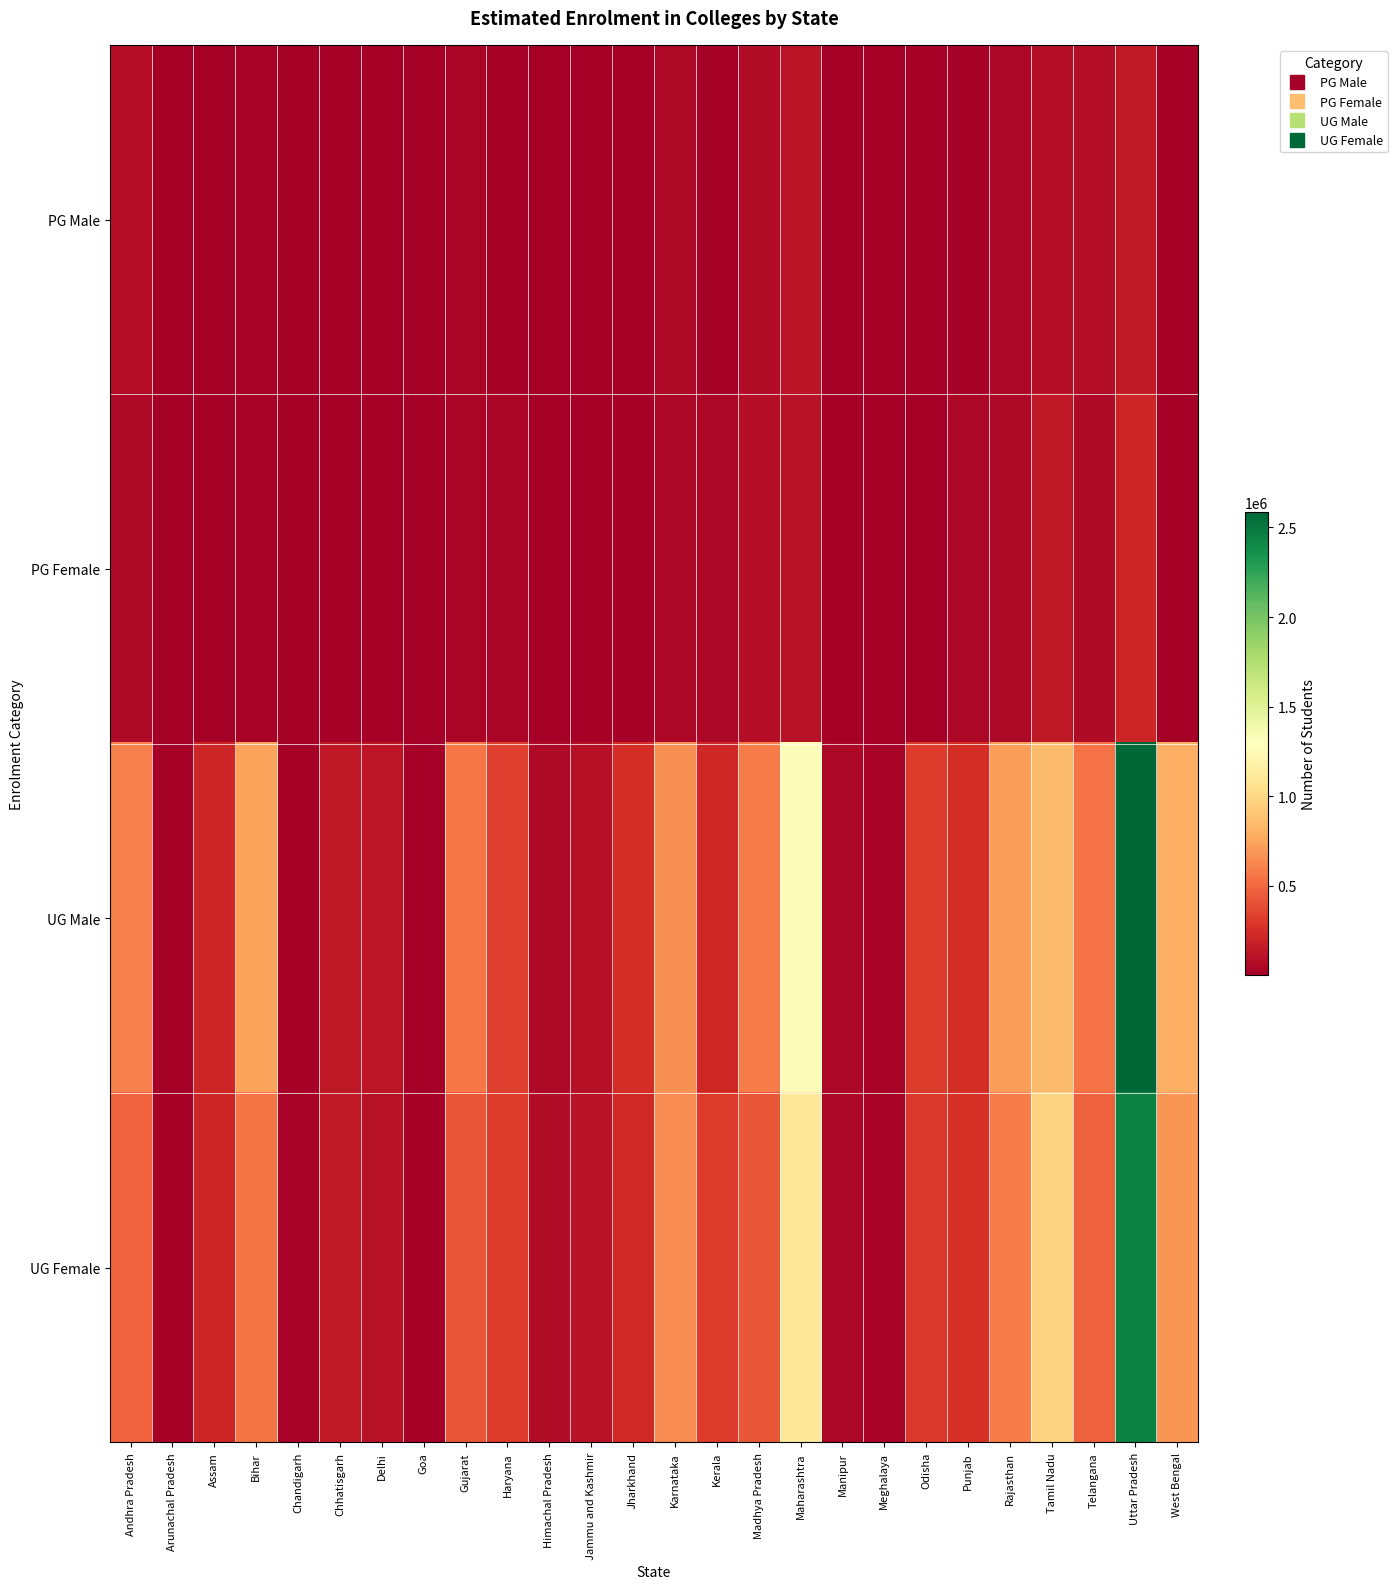

What is the spread (max minus min) of values at Meghalaya?

27533